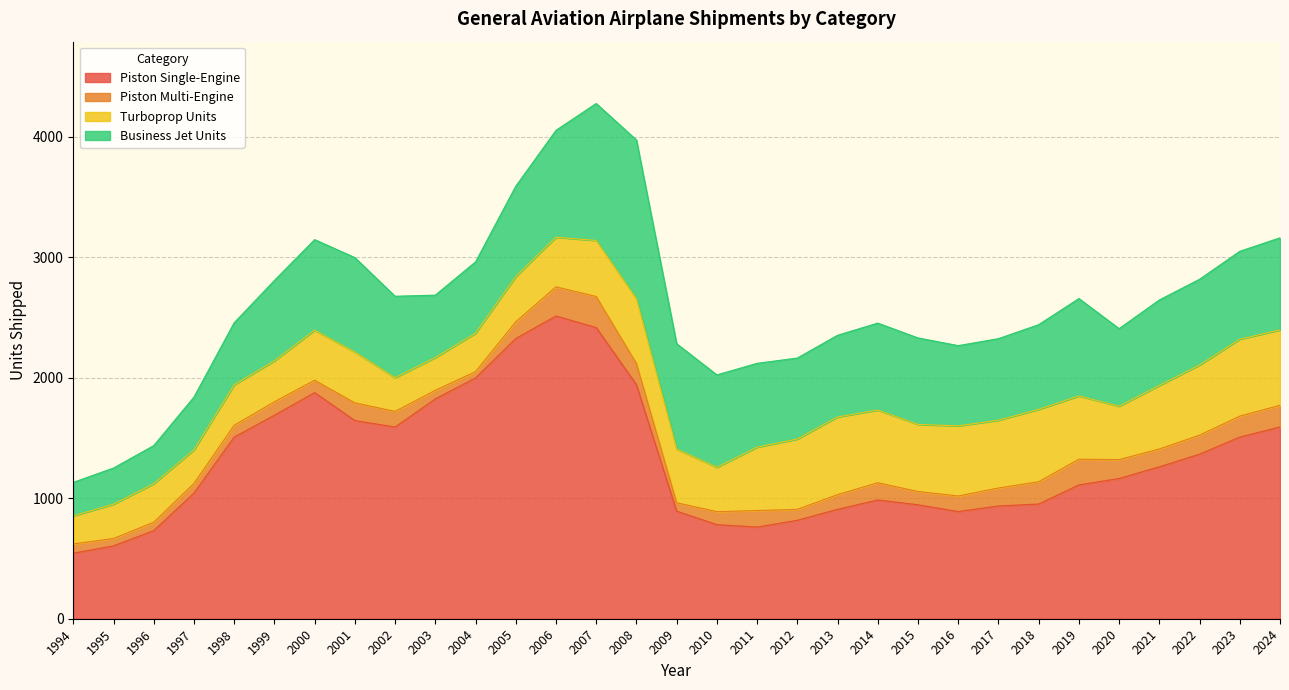

Reading left to right, extract all data points from this chart.

Piston Single-Engine: 544	605	731	1043	1508	1689	1877	1645	1591	1825	1999	2326	2513	2417	1943	893	781	761	817	908	986	946	890	936	952	1111	1164	1261	1366	1508	1592
Piston Multi-Engine: 77	61	70	80	98	112	103	147	130	71	52	139	242	258	176	70	108	137	91	122	143	110	129	149	185	213	157	148	158	174	180
Turboprop Units: 233	285	320	279	336	340	415	422	280	272	319	375	412	465	538	446	368	526	584	645	603	557	582	563	601	525	443	527	582	638	626
Business Jet Units: 278	300	316	438	515	667	752	784	676	518	592	750	887	1137	1317	874	767	696	672	678	722	718	666	677	703	809	644	710	712	730	764